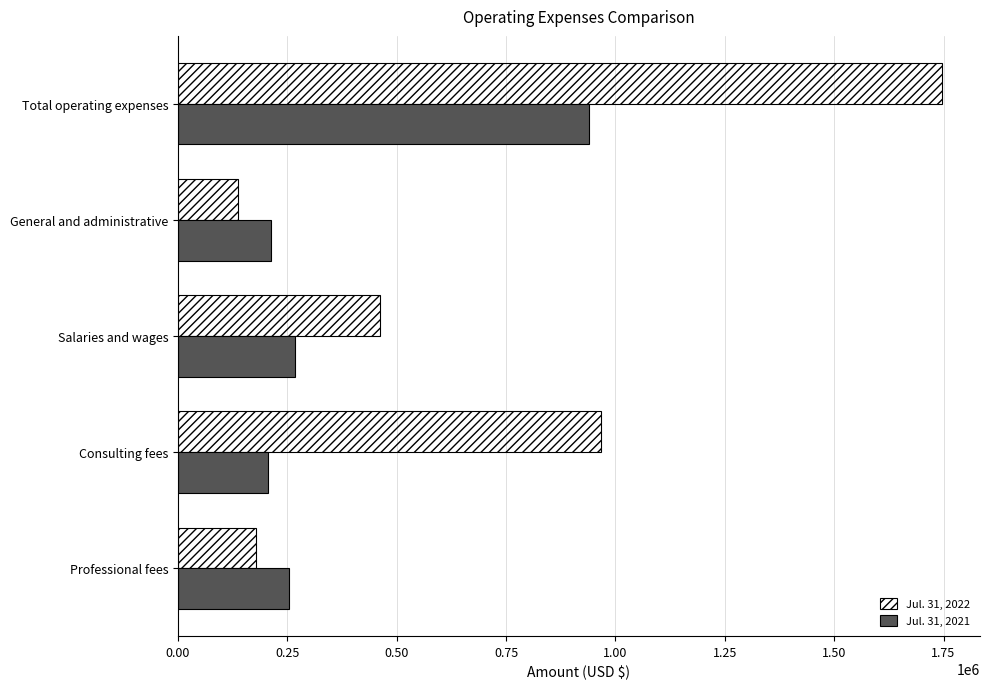

Where is Jul. 31, 2021 nearest to the value 572573?

Salaries and wages